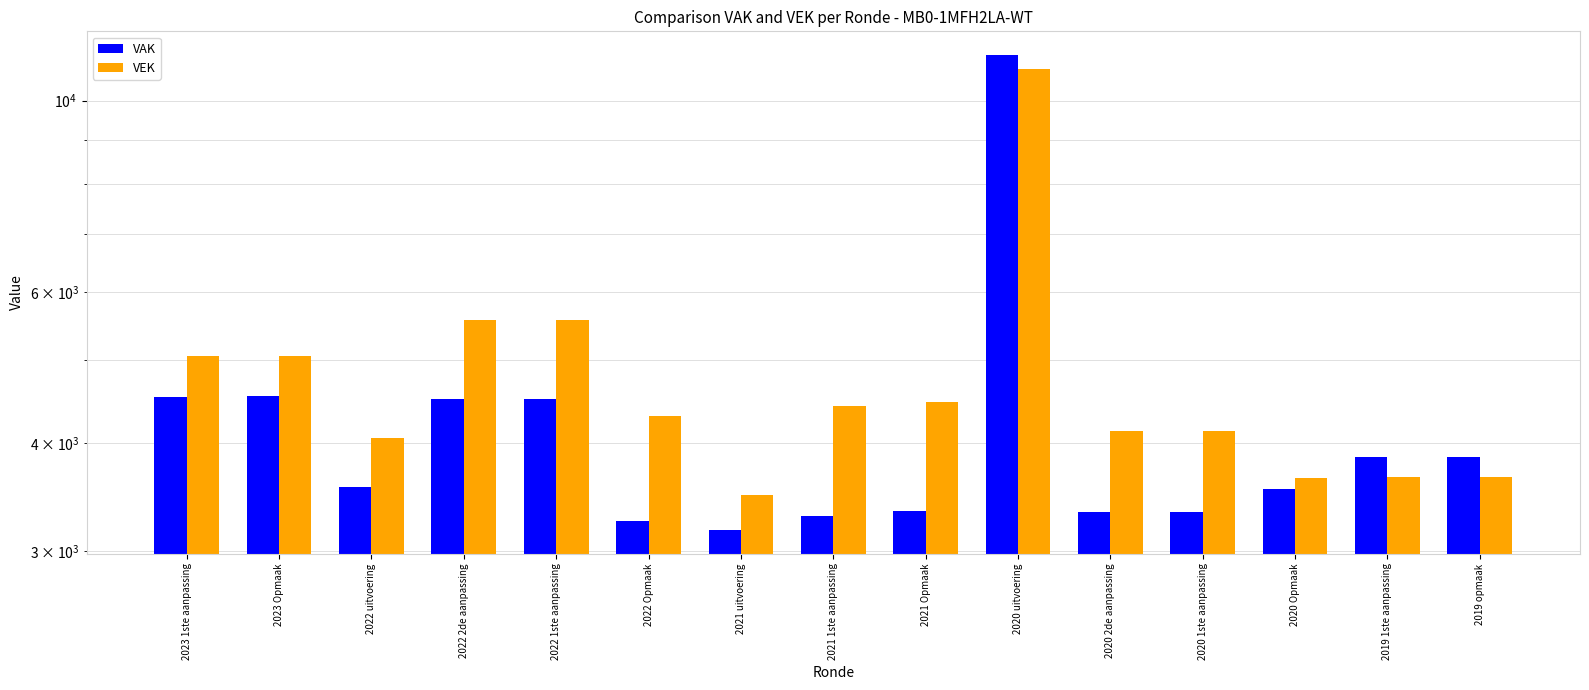

What is the label of the 6th bar from the right?

2020 uitvoering